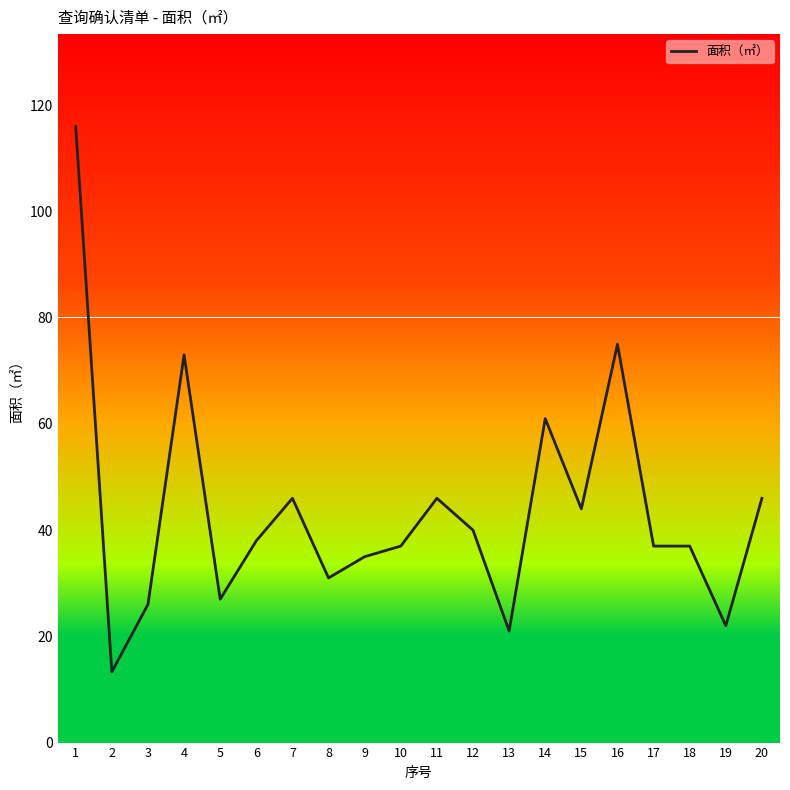

Is this an area chart (filled region under the line)?

No